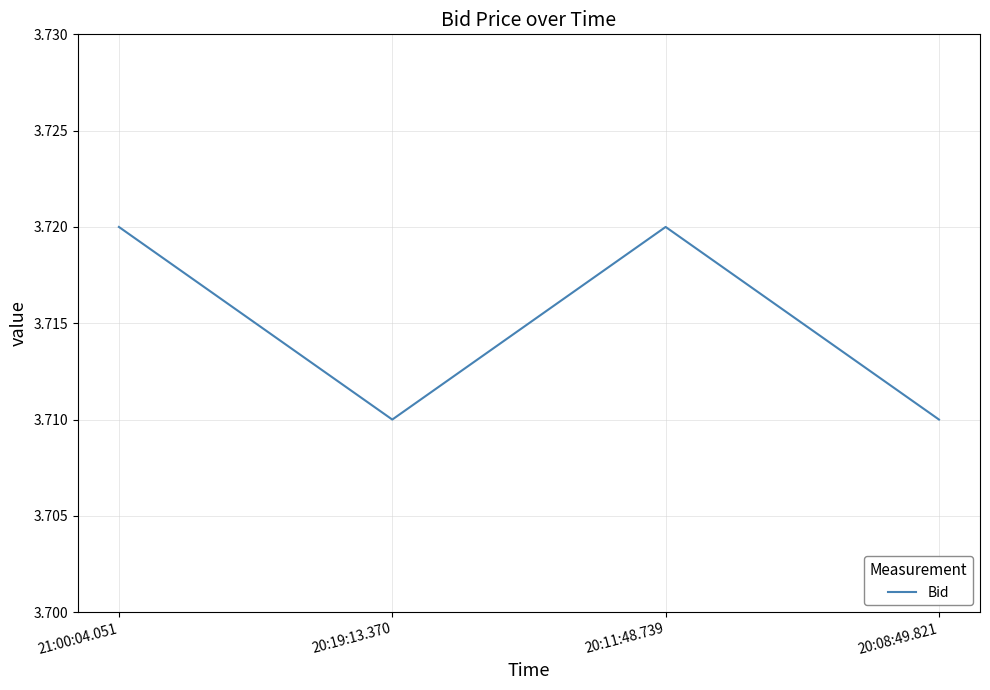

What is the ratio of the value at 20:19:13.370 to the value at 20:11:48.739?

1.0